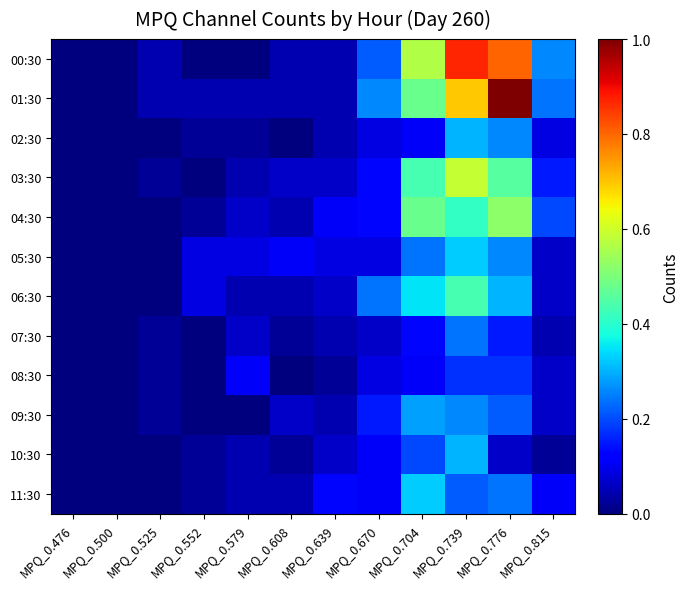

Which has a higher value, MPQ_0.776 or MPQ_0.670?

MPQ_0.776